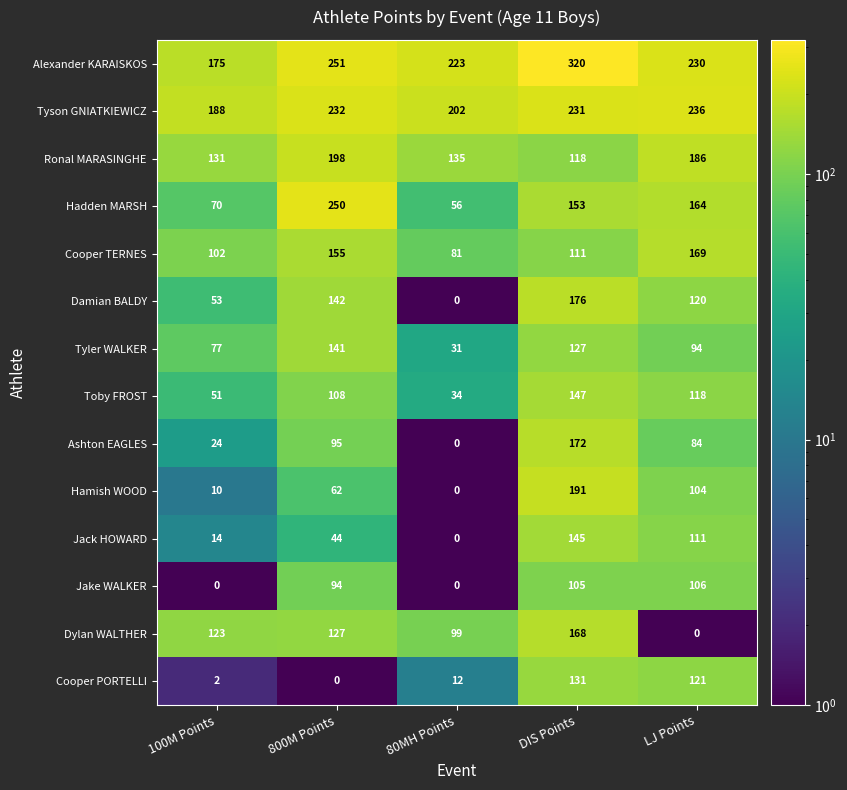

Which series has the largest range (max minus min)?

Hadden MARSH